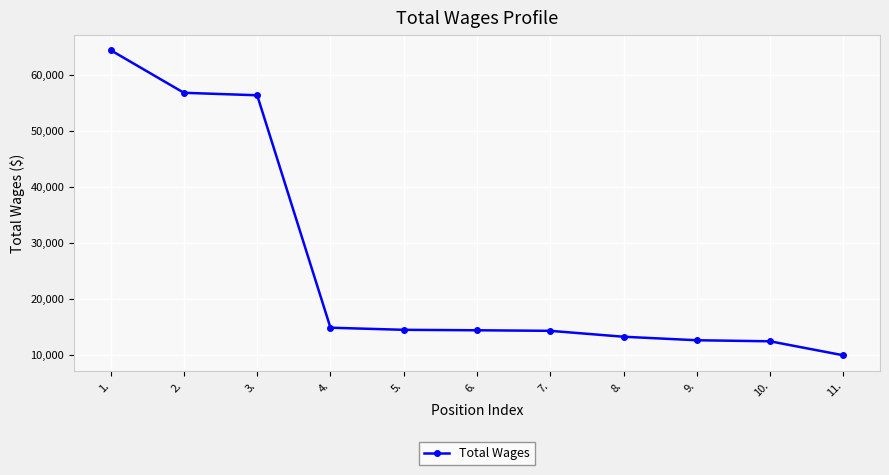

What is the average value?

25819